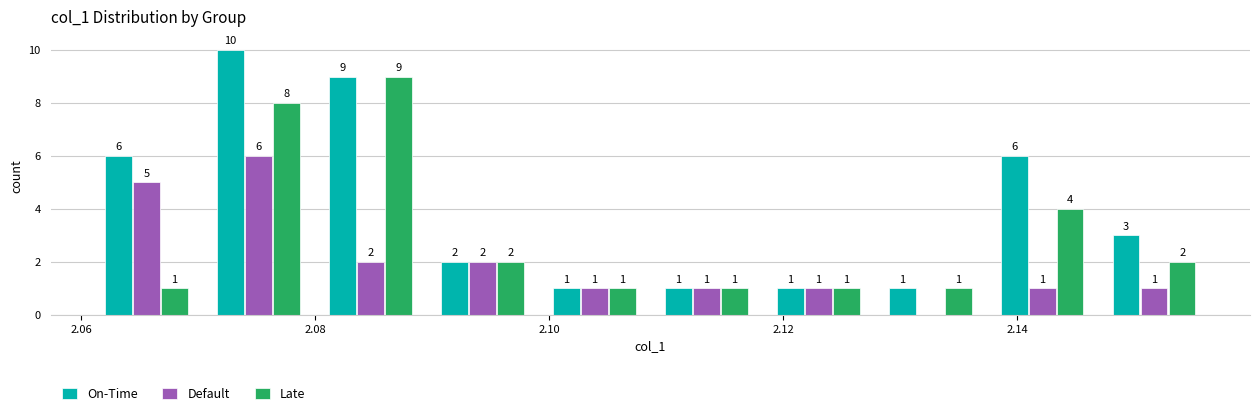

In the On-Time series, which range on the x-axis has the tallest bar?

2.070 to 2.080